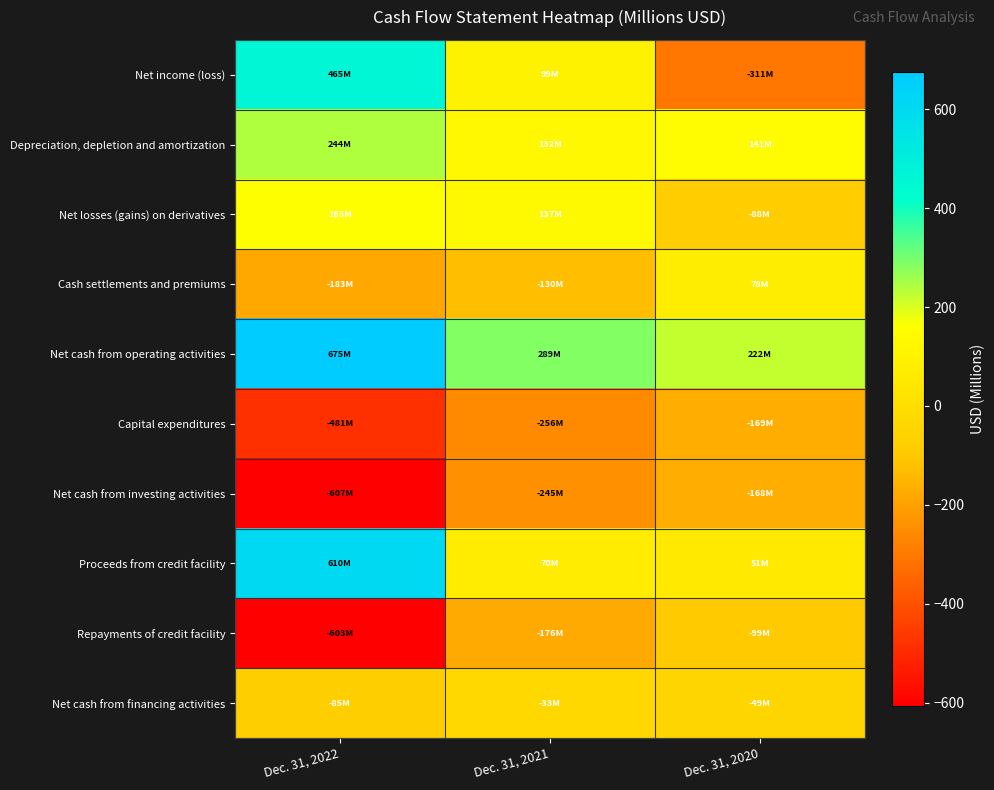

Between Dec. 31, 2022 and Dec. 31, 2020, which is larger?

Dec. 31, 2022